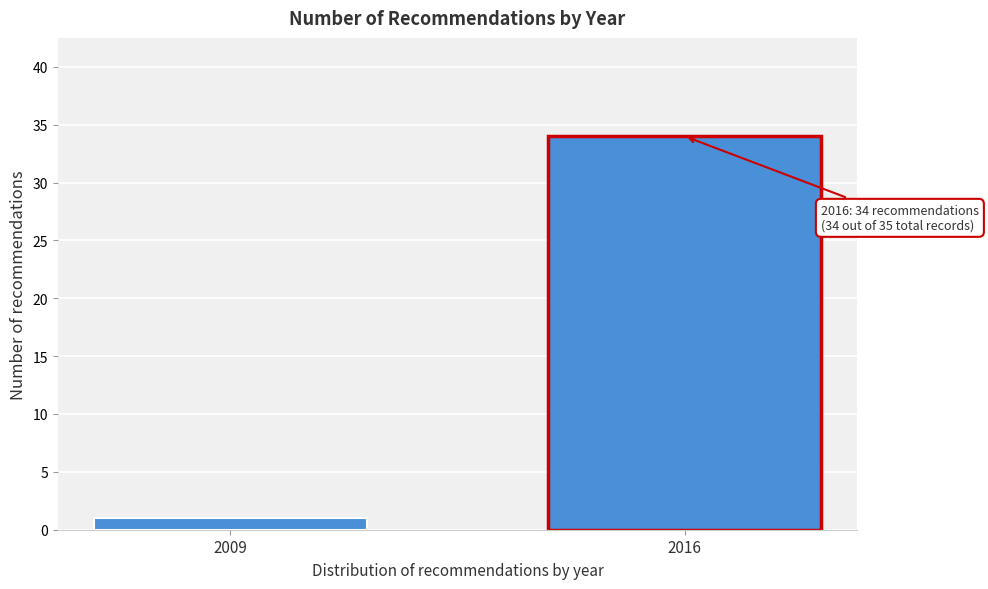

Reading left to right, extract all data points from this chart.

1	34